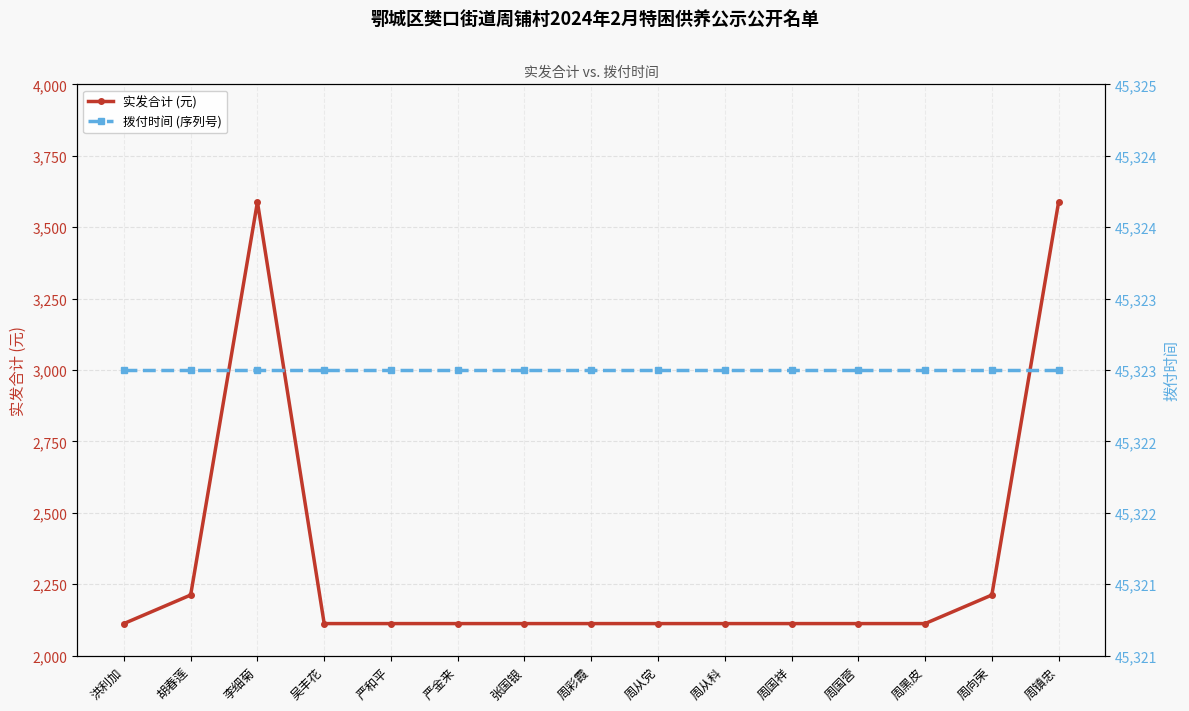

What are all the series names shown in the legend?

实发合计 (元), 拨付时间 (序列号)